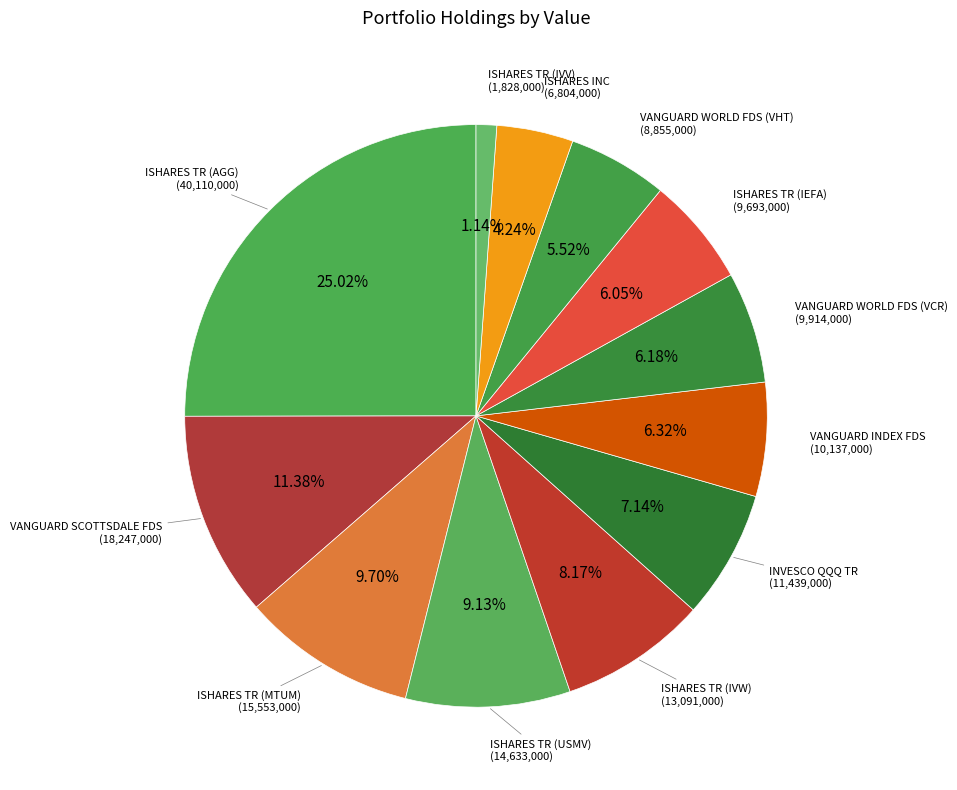

What is the ratio of the value at ISHARES TR (USMV) to the value at ISHARES INC?

2.2